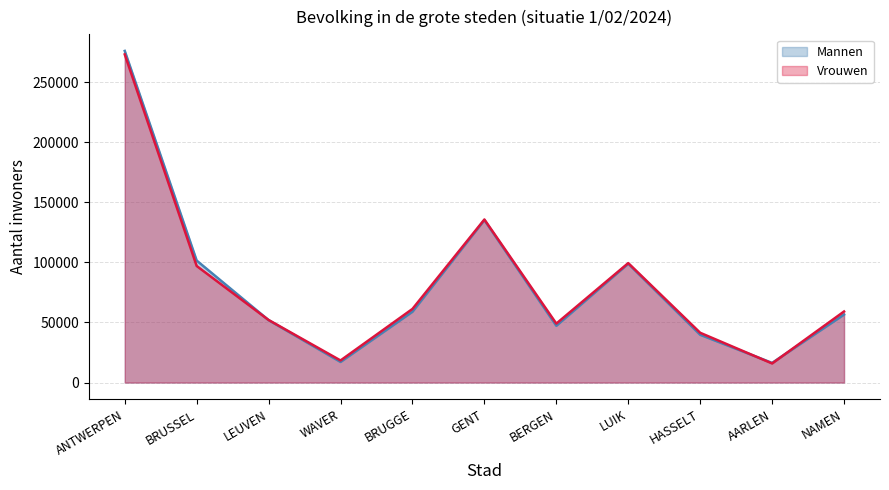

At which label is Mannen closest to 146130?

GENT